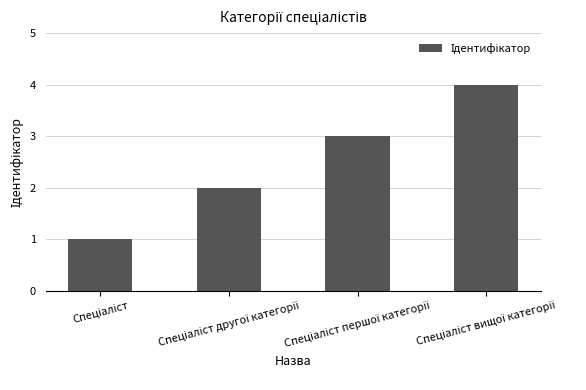

What is the greatest value displayed?

4